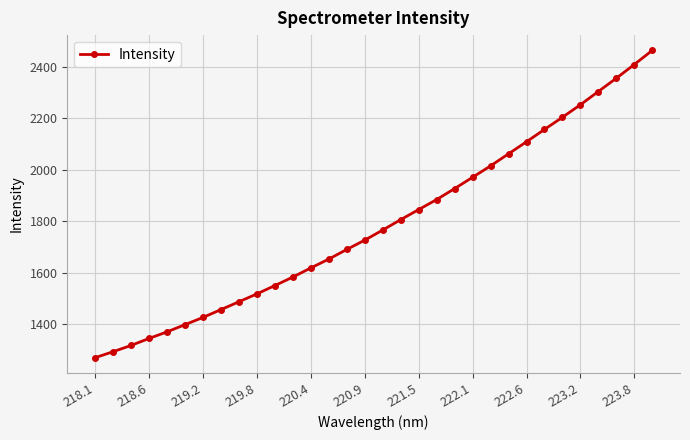

True or false: there are more than 2 points higher than both neighbors.

False